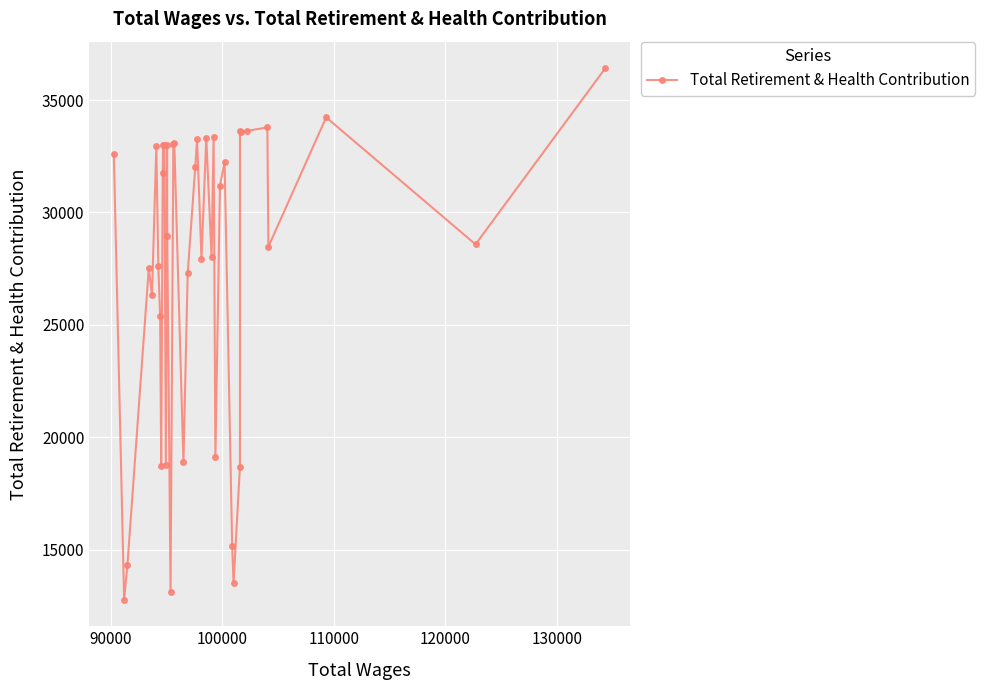

What is the minimum value shown in the chart?

12777